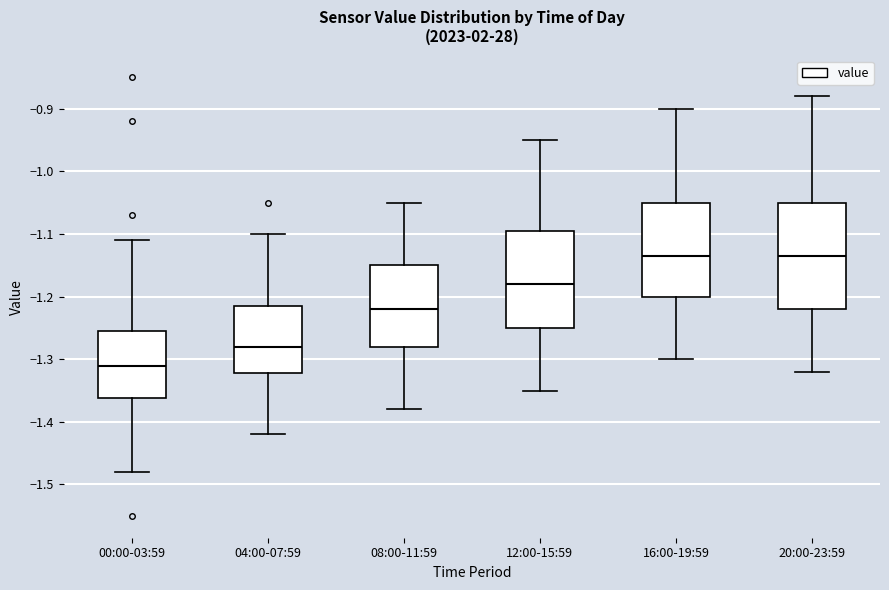

Where does the median line of the box for 08:00-11:59 sit on the y-axis? The values are not printed on the chart, so give them approximately, as read against the axis.

-1.22